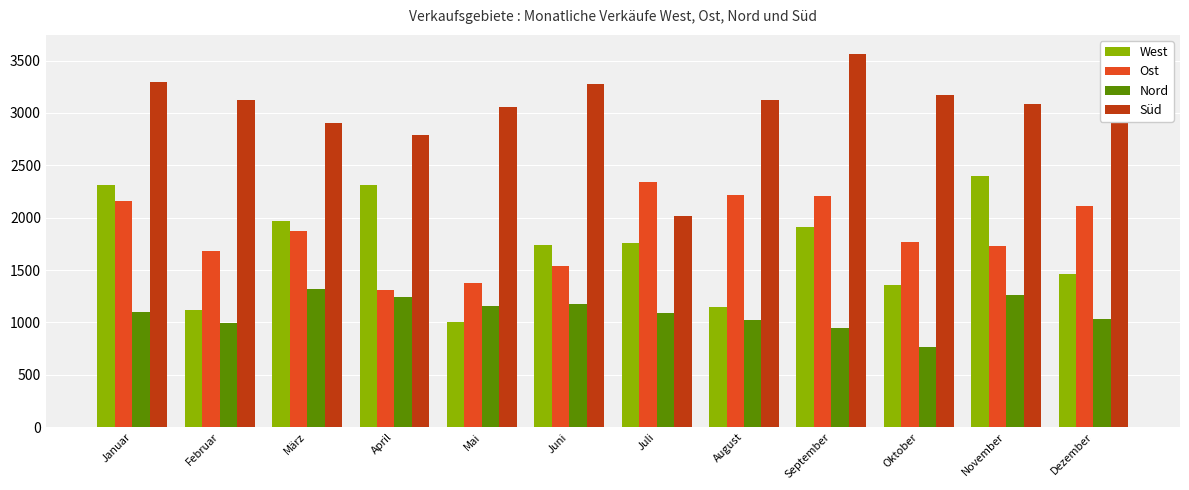

Which series has the largest total across all categories?

Süd